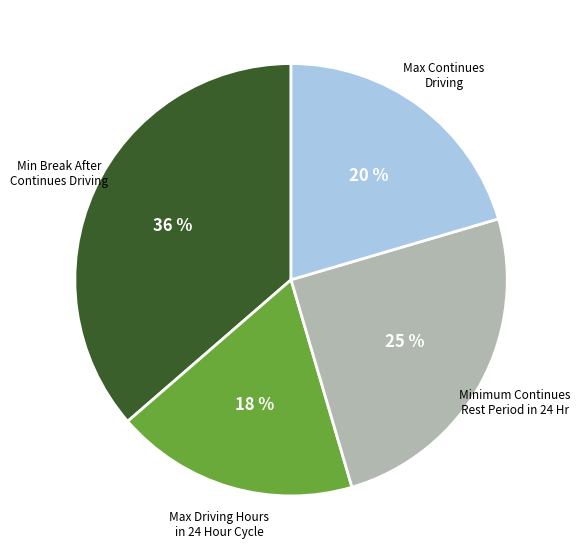

To the nearest percent, what is the difference between the largest and smallest slice percentages?

18%